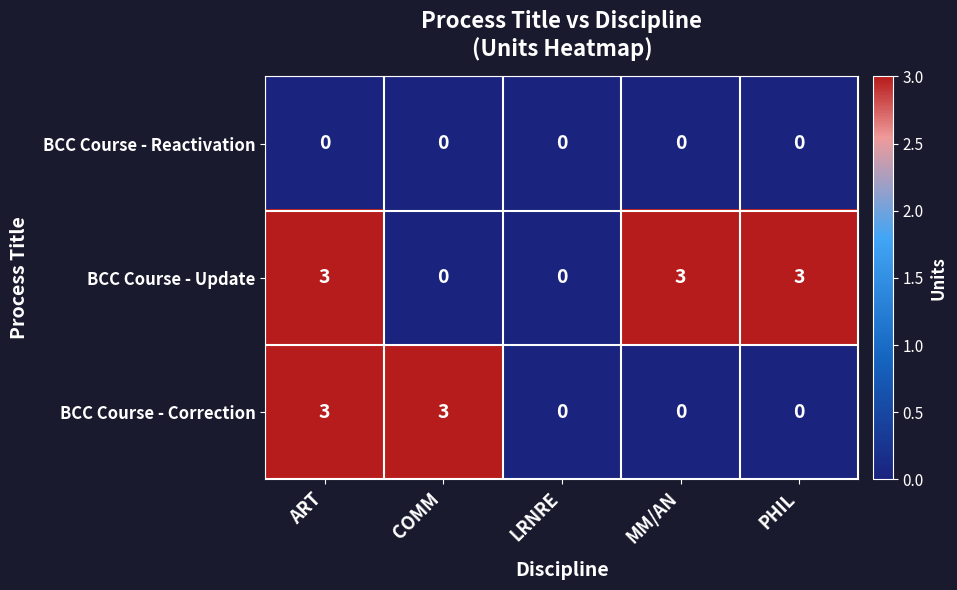

The value of BCC Course - Update at PHIL is 2. True or false?

False